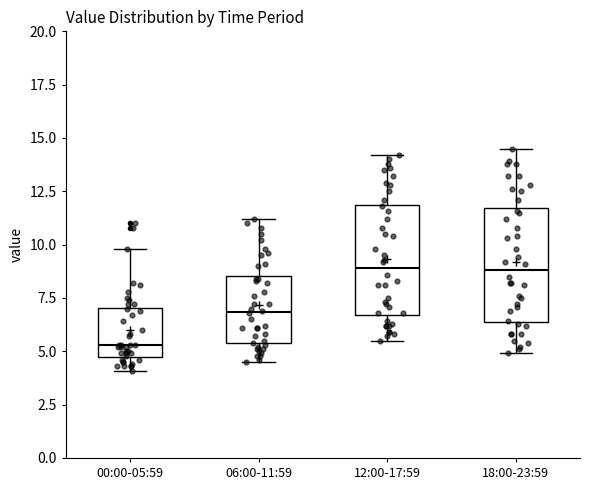

Where does the upper whisker of the box for 12:00-17:59 end on the y-axis? The values are not printed on the chart, so give them approximately, as read against the axis.

14.0